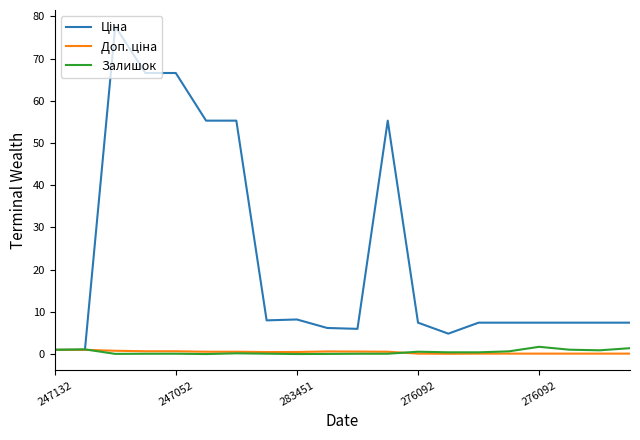

Does the chart have visible grid lines?

No